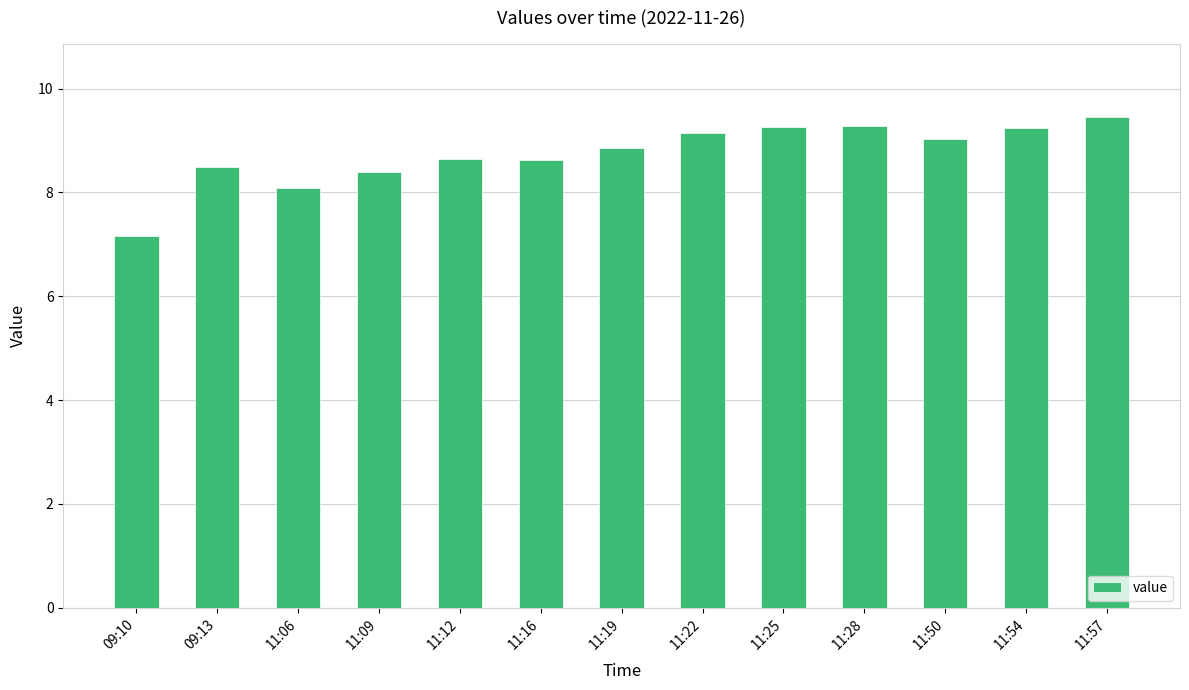

What is the change in value from 09:13 to 11:19?

+0.4